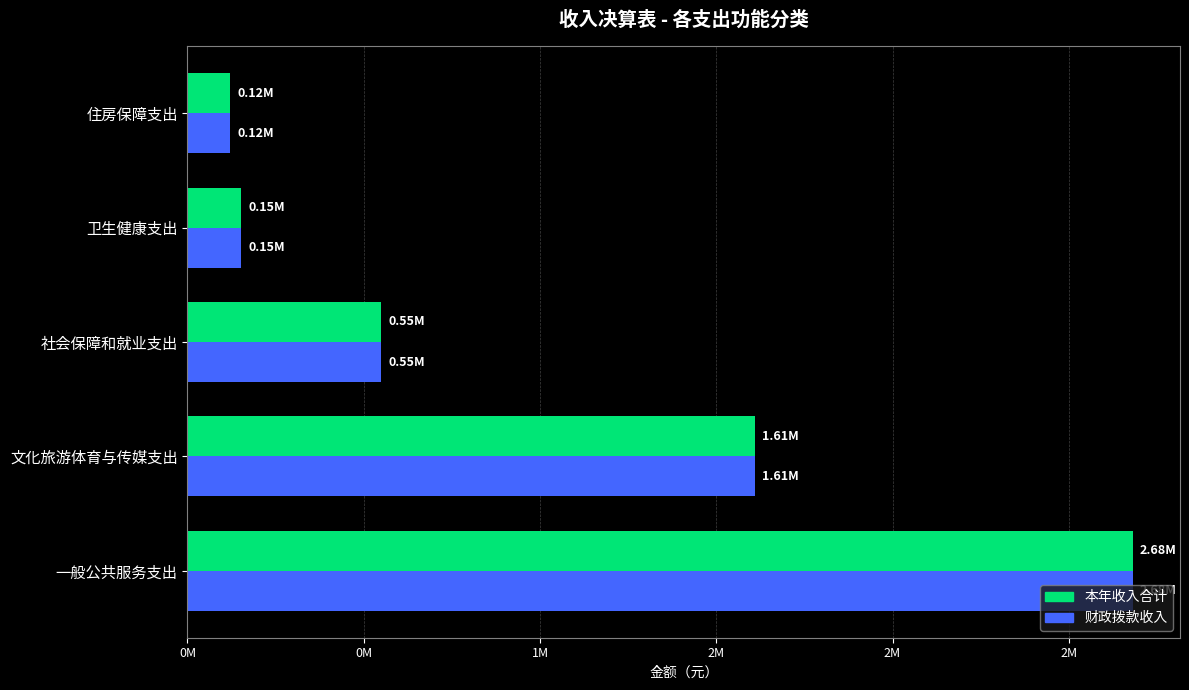

What are all the series names shown in the legend?

本年收入合计, 财政拨款收入